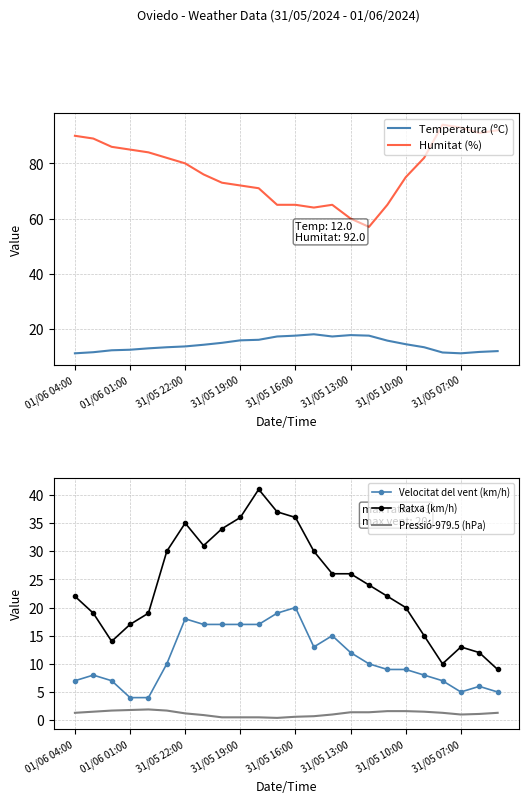

True or false: Ratxa (km/h) has more than 2 interior local peaks.

True